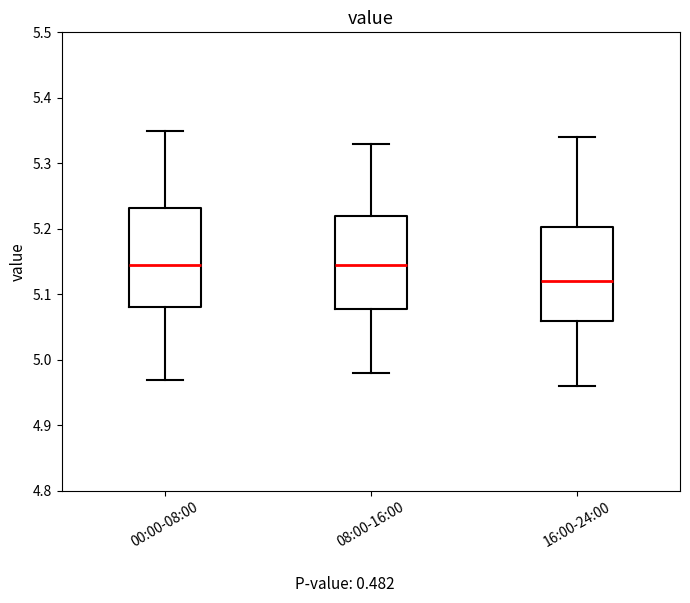

Where is the lower edge of the box for 00:00-08:00 on the y-axis? The values are not printed on the chart, so give them approximately, as read against the axis.

5.08